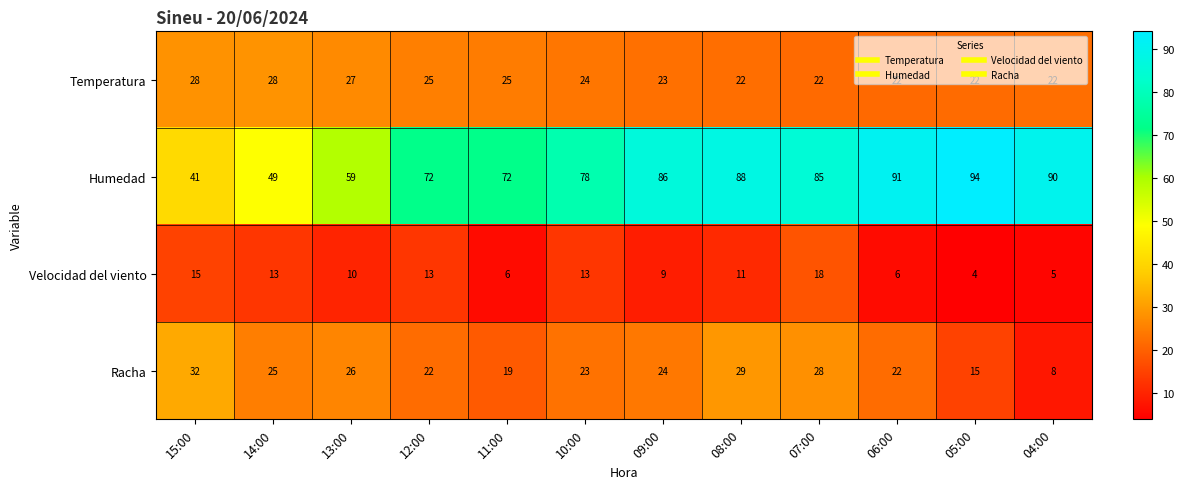

The value of Racha at 09:00 is 14. True or false?

False